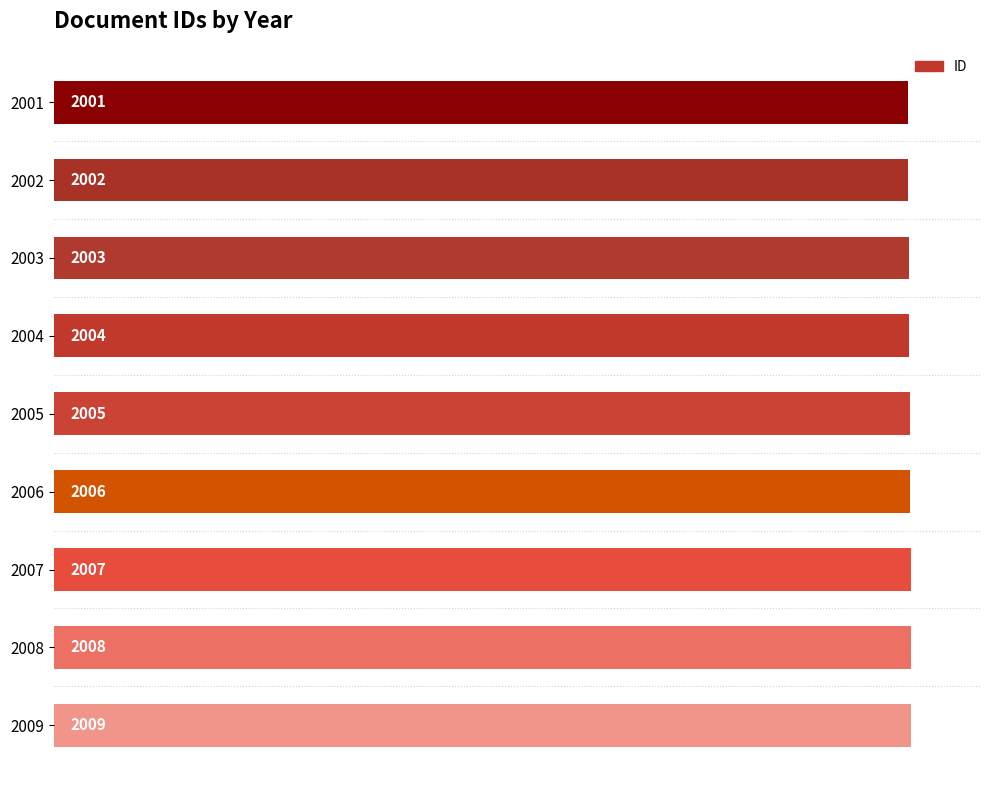

How many values are between 2003 and 2007?

5